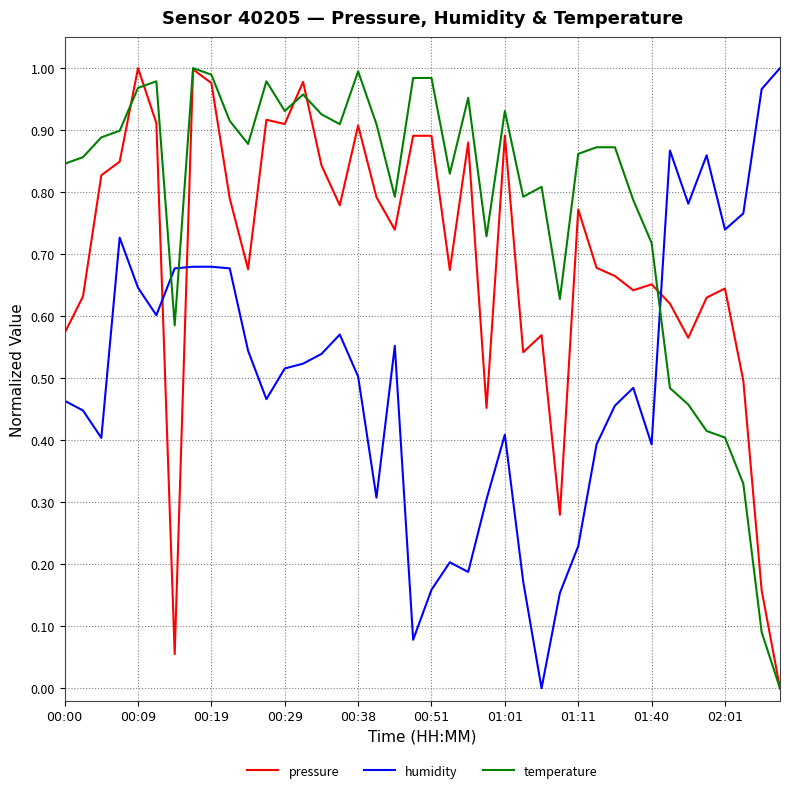

How many intersections are there between humidity and temperature?

3